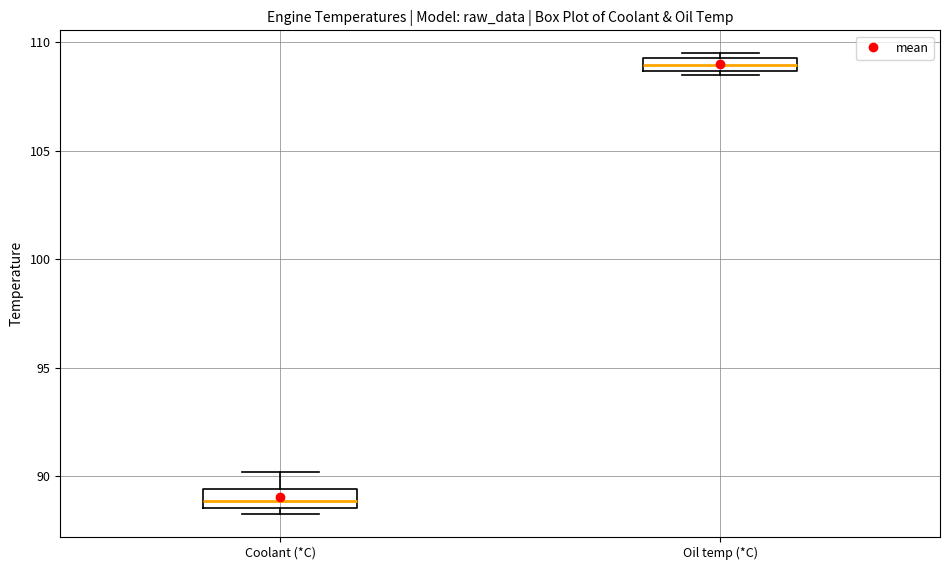

Which box's median line is the highest?

Oil temp (*C)